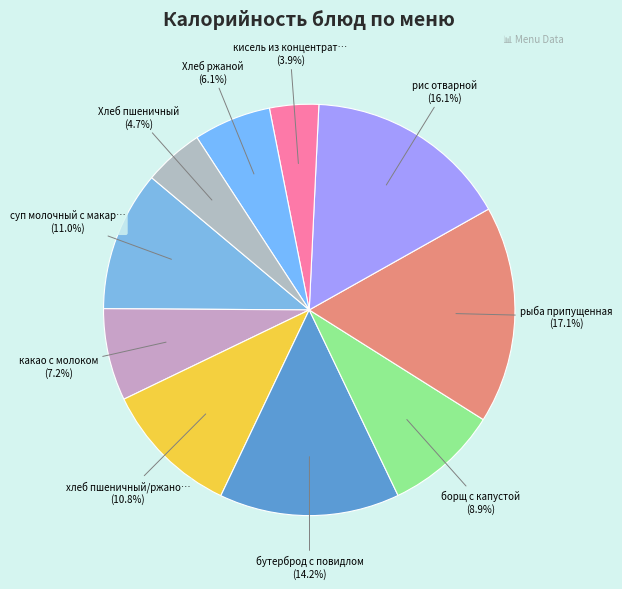

Which category has the smallest portion of the pie?

кисель из концентрата